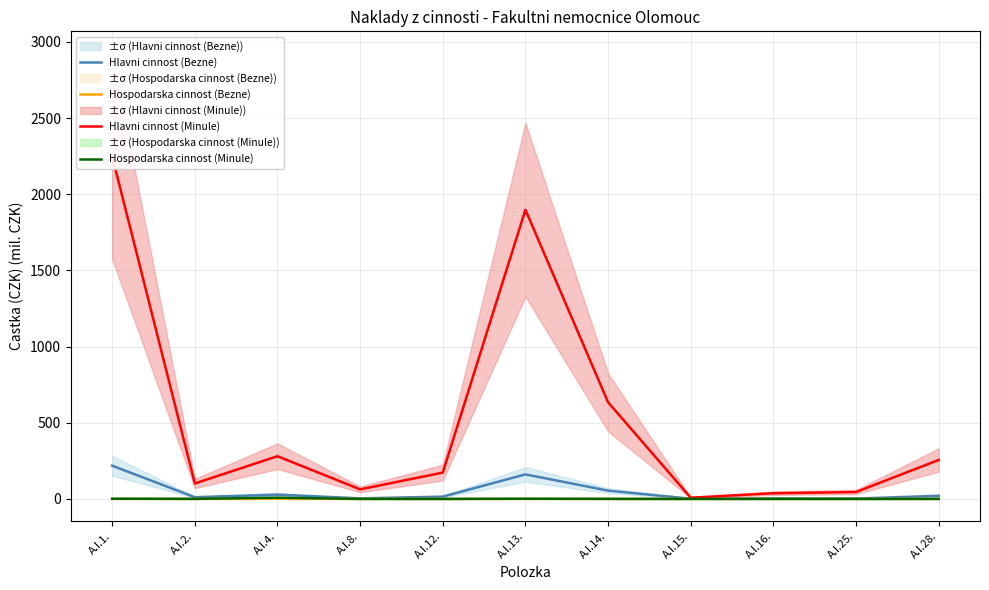

What is the difference between the maximum and minimum values in the Hospodarska cinnost (Minule) series?

8.2